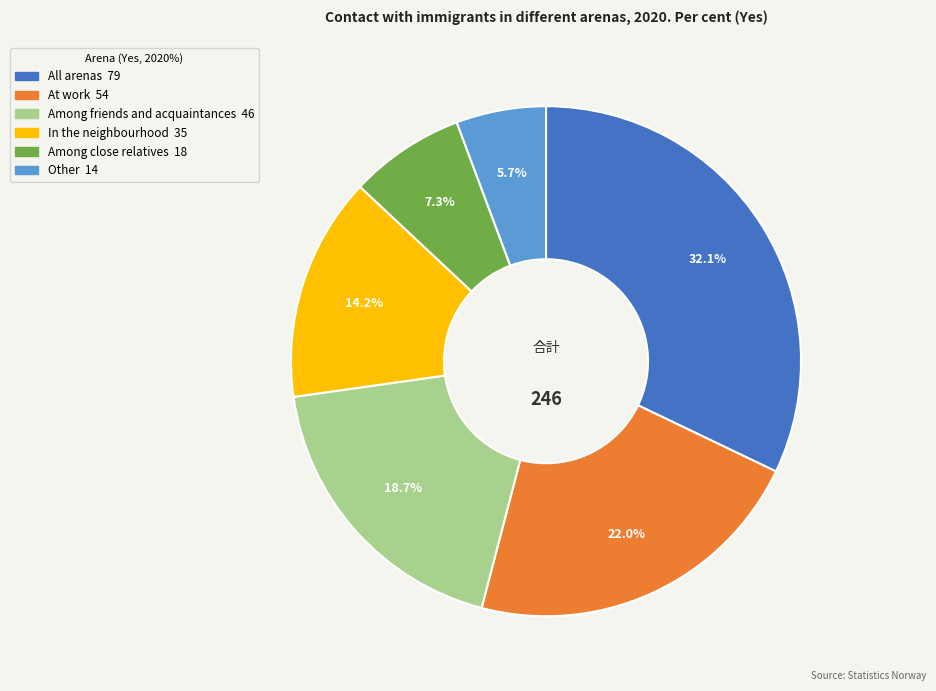

What is the total percentage of Other and Among close relatives?

13.0%